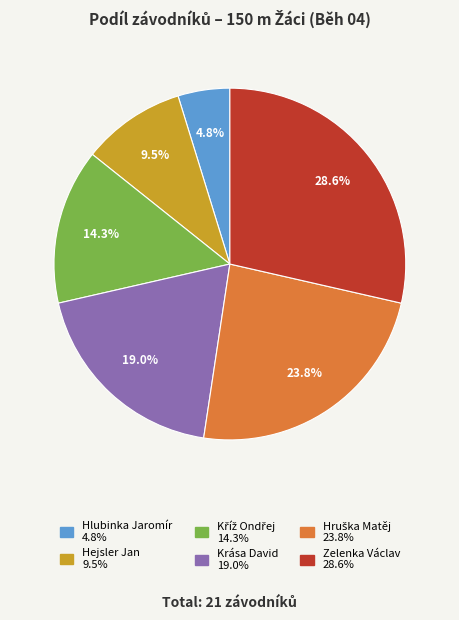

To the nearest percent, what is the difference between the largest and smallest slice percentages?

24%